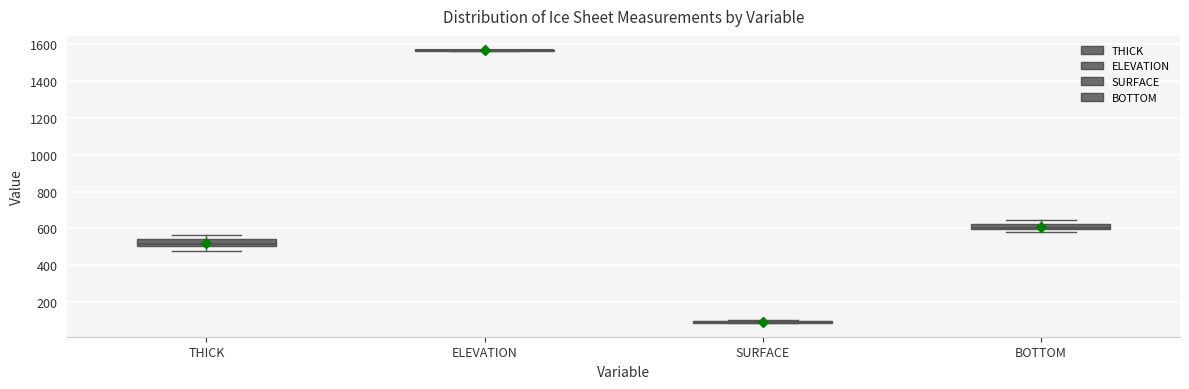

Reading left to right, transcribe this box plot: for each box, give where its median line is, the range the box spans, and where its two whiskers end, as read against the y-axis. The values are not printed on the chart, so give them approximately, as read against the axis.

THICK: median 520, box 500 to 540, whiskers 480 to 560
ELEVATION: box collapsed to a line at 1560, whiskers 1560 to 1580
SURFACE: box collapsed to a line at 80, whiskers 80 to 100
BOTTOM: median 600 (just above the box's lower edge), box 600 to 620, whiskers 580 to 640